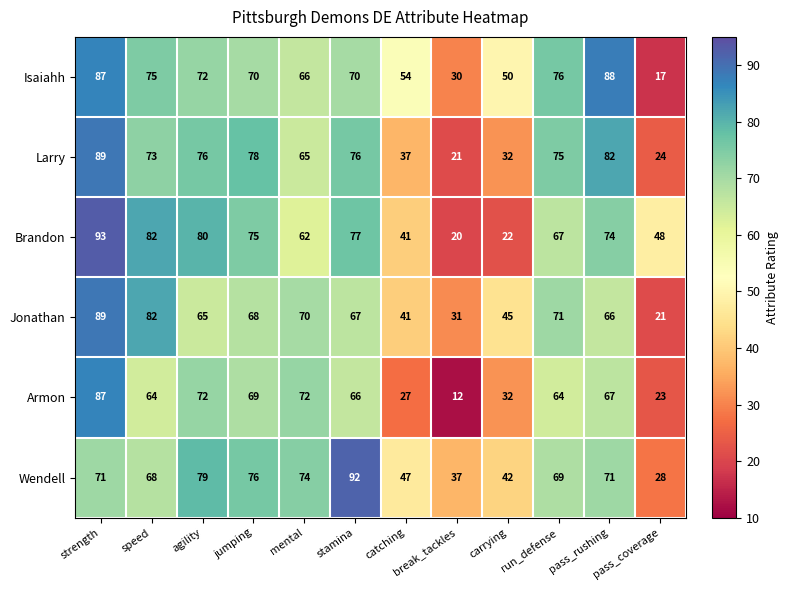

Where does the Larry series first go above 75?

strength